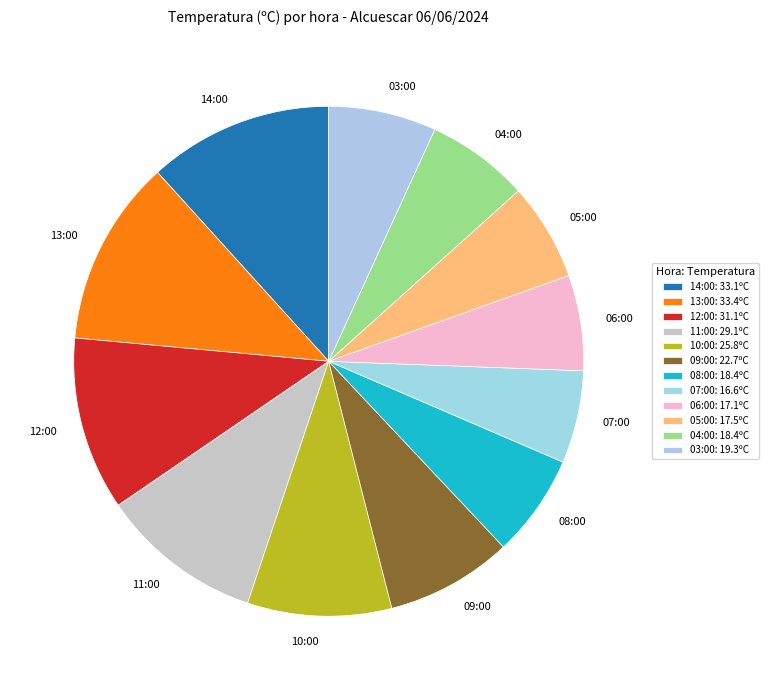

Does 13:00 account for over 50% of the chart?

No